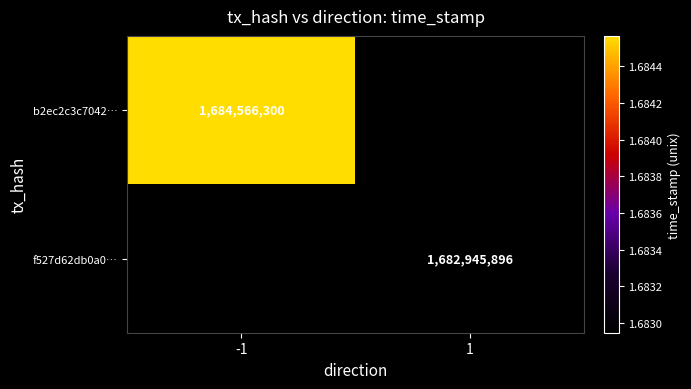

Is the value of b2ec2c3c7042… at -1 greater than the value of f527d62db0a0… at 1?

Yes